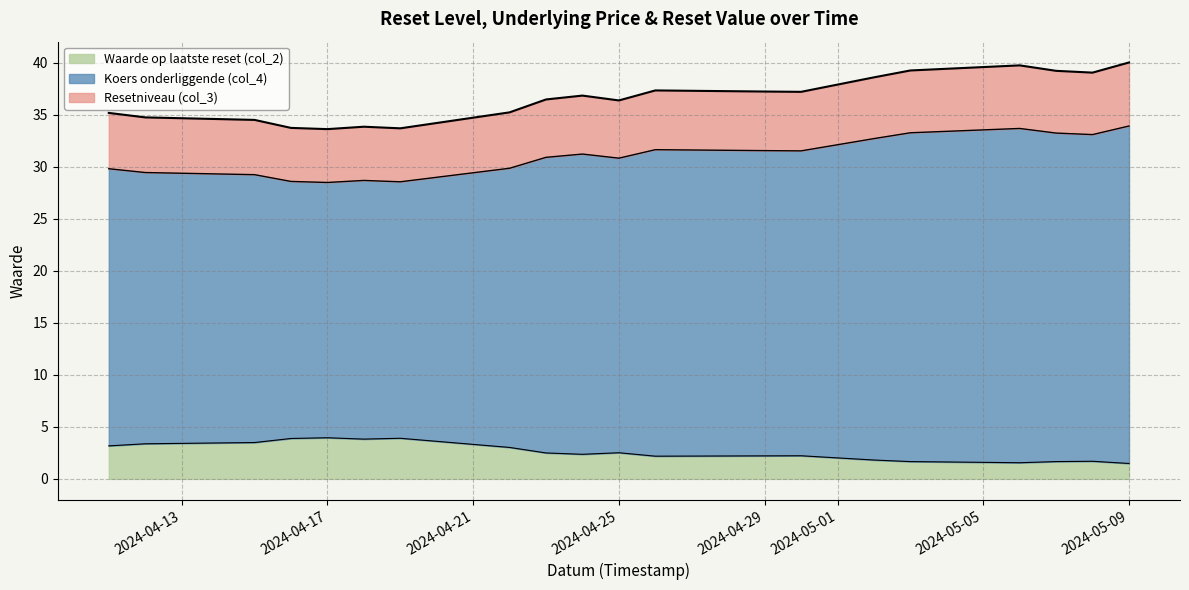

Which category has the lowest value in the Waarde op laatste reset (col_2) series?

2024-05-09